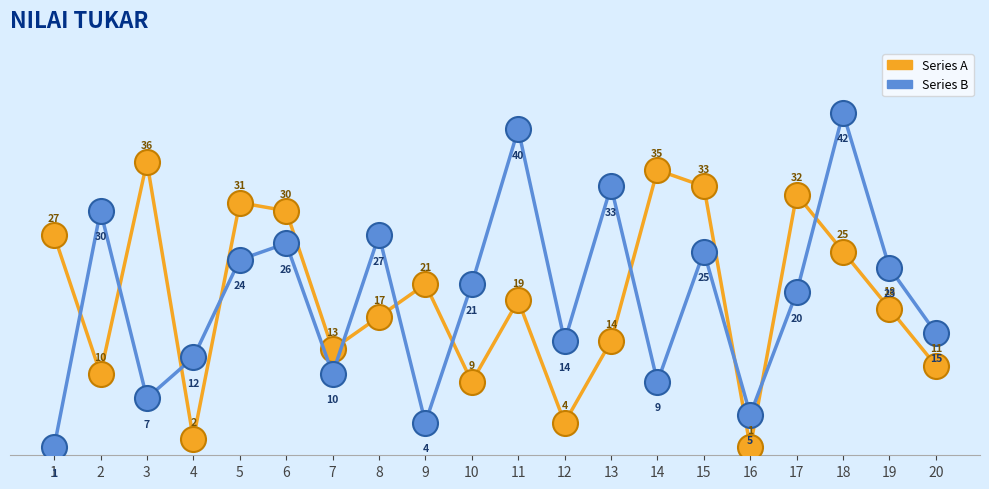

Reading left to right, transcribe all the data shown in this chart.

A: 1=27	2=10	3=36	4=2	5=31	6=30	7=13	8=17	9=21	10=9	11=19	12=4	13=14	14=35	15=33	16=1	17=32	18=25	19=18	20=11
B: 1=1	2=30	3=7	4=12	5=24	6=26	7=10	8=27	9=4	10=21	11=40	12=14	13=33	14=9	15=25	16=5	17=20	18=42	19=23	20=15